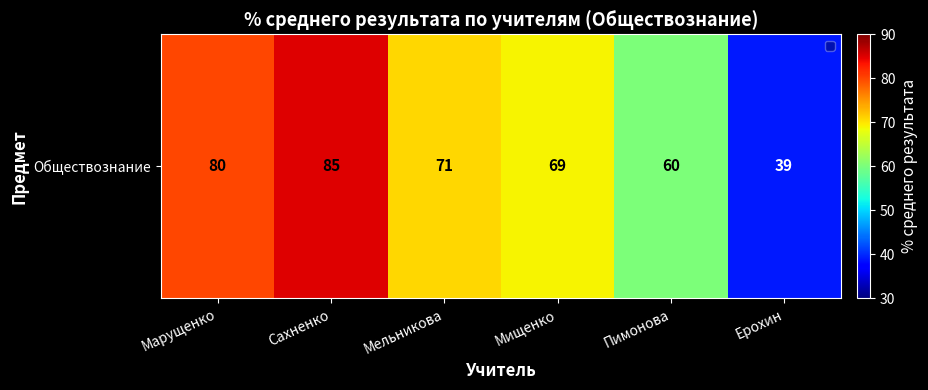

Reading left to right, transcribe all the data shown in this chart.

Марущенко=80	Сахненко=85	Мельникова=71	Мищенко=69	Пимонова=60	Ерохин=39